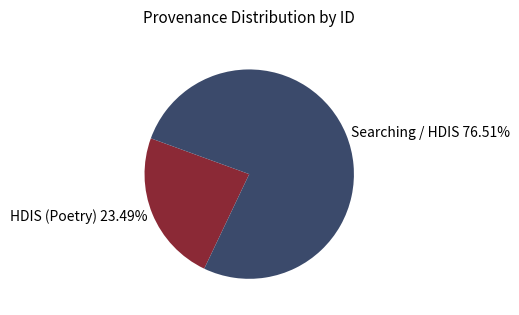

Which slice is the largest?

Searching / HDIS 76.51%